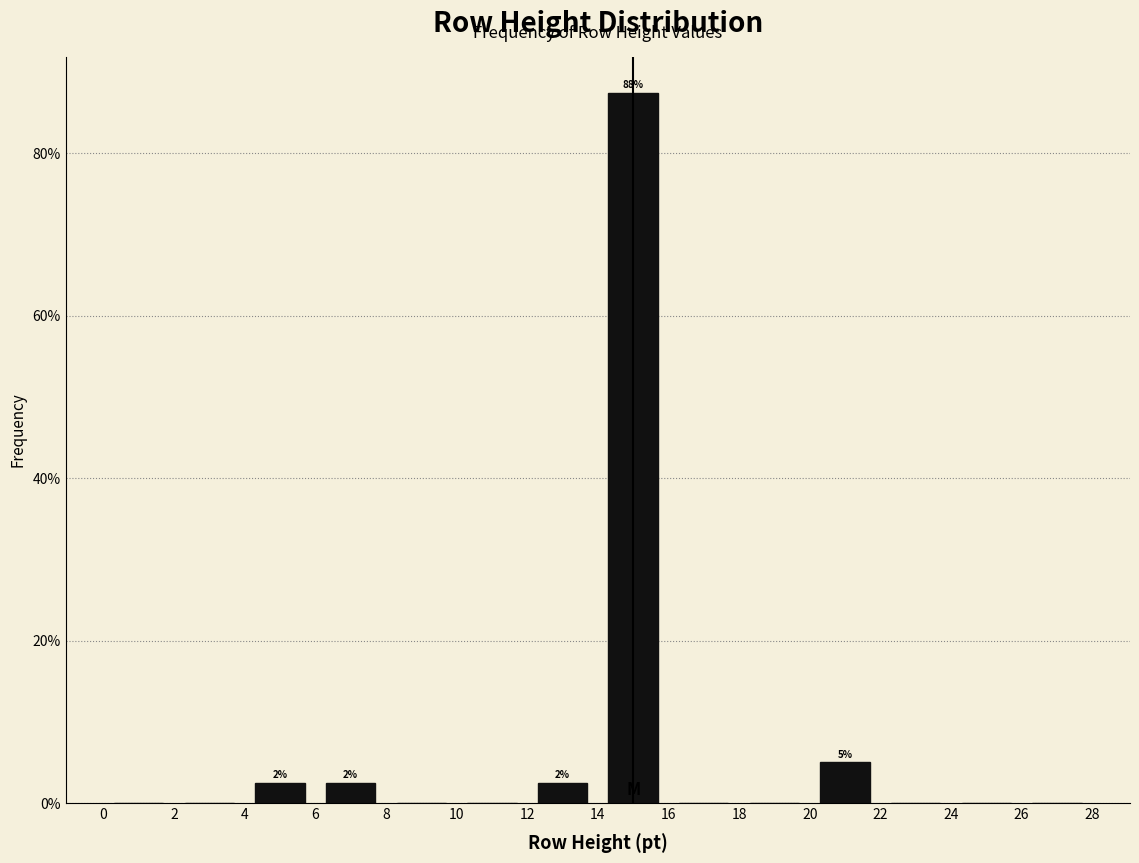

Over which range of the x-axis is the bar tallest?

14 to 16